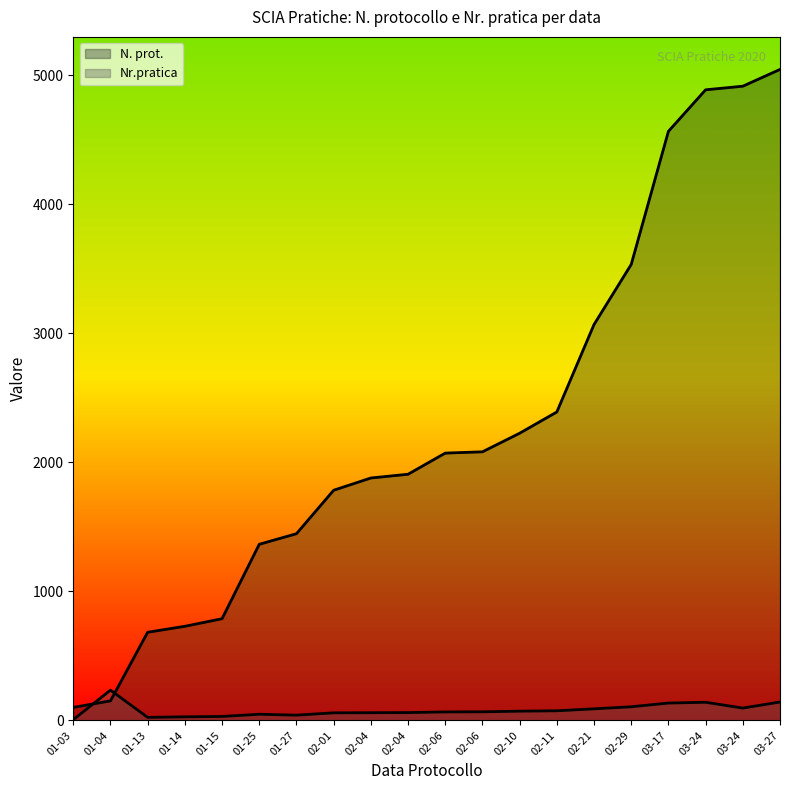

What is the greatest value displayed?

5047